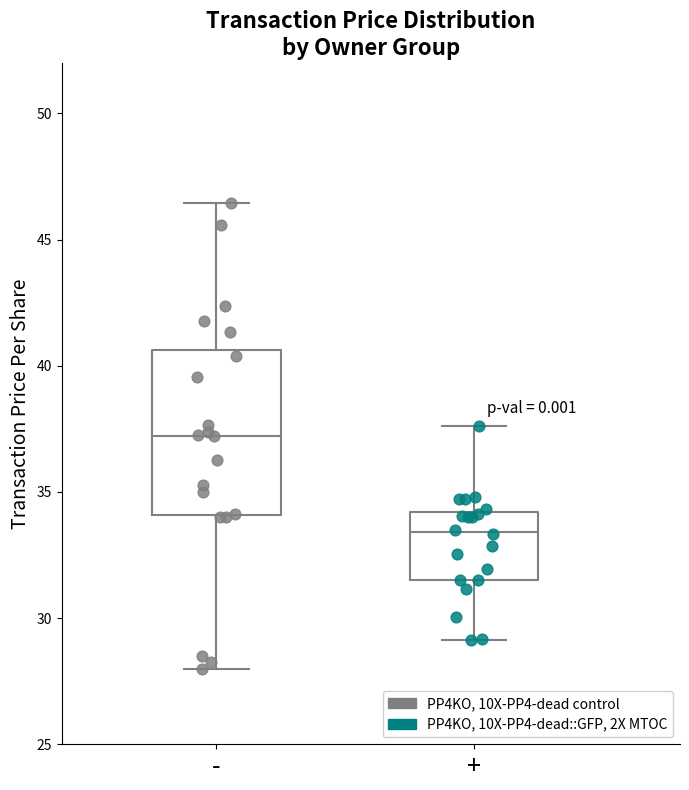

Which box is the tallest, from its lower edge to its upper edge?

-